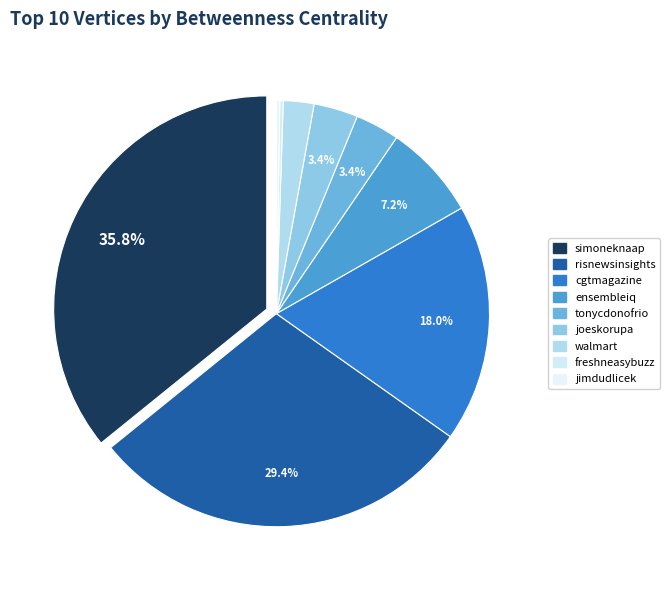

What is the change in value from simoneknaap to joeskorupa?

-126